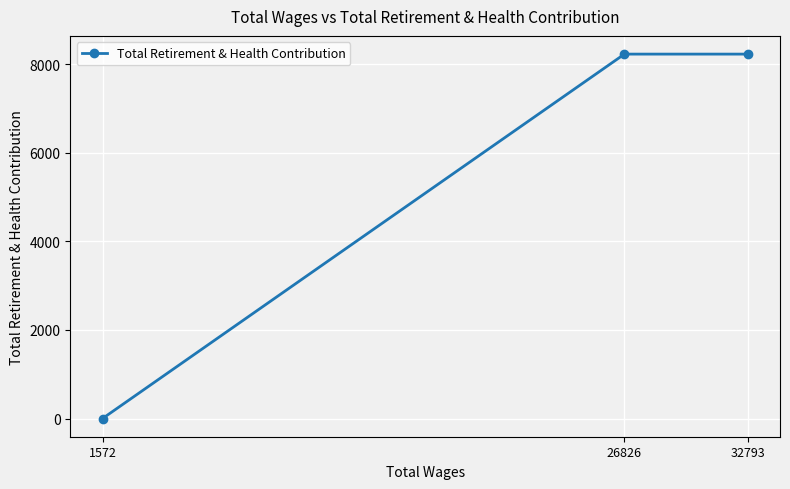

Between 26826 and 32793, which is larger?

26826